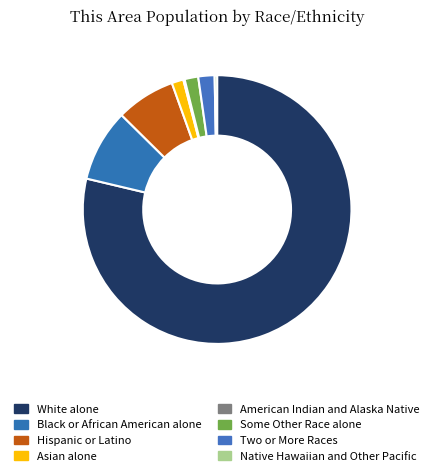

The American Indian and Alaska Native slice represents 11% of the pie. True or false?

False